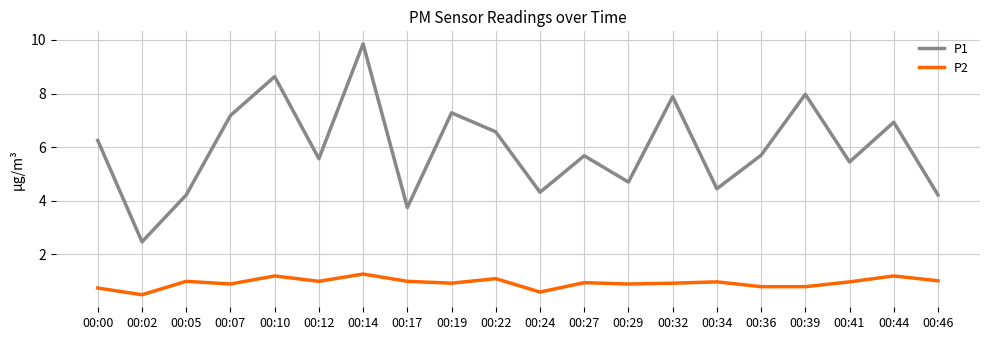

At how many categories does at least one series exceed 1?

20